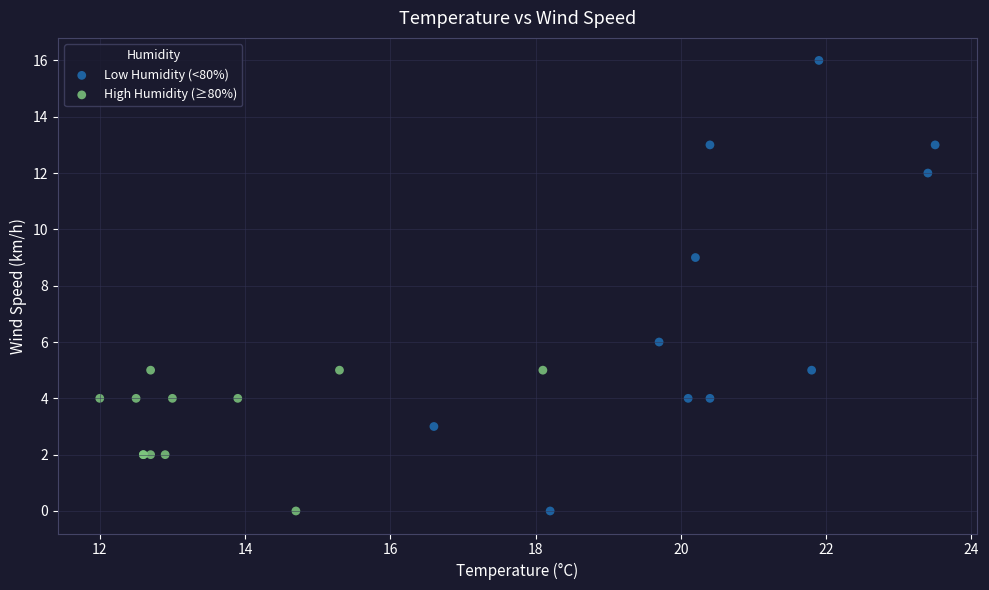

Which series contains the highest Y value?

Low Humidity (<80%)